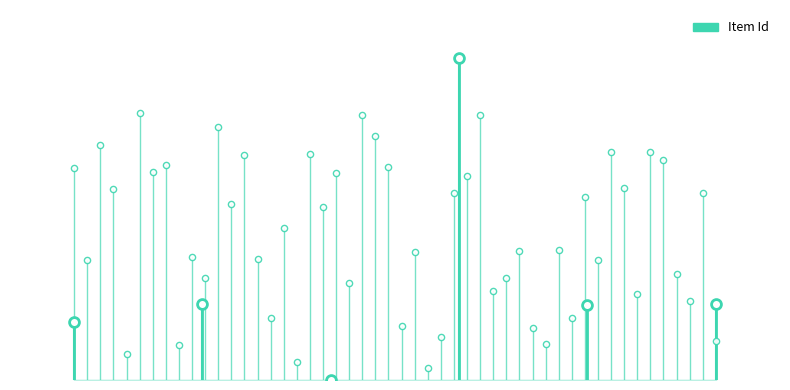

What is the change in value from 0 to 4?

+45